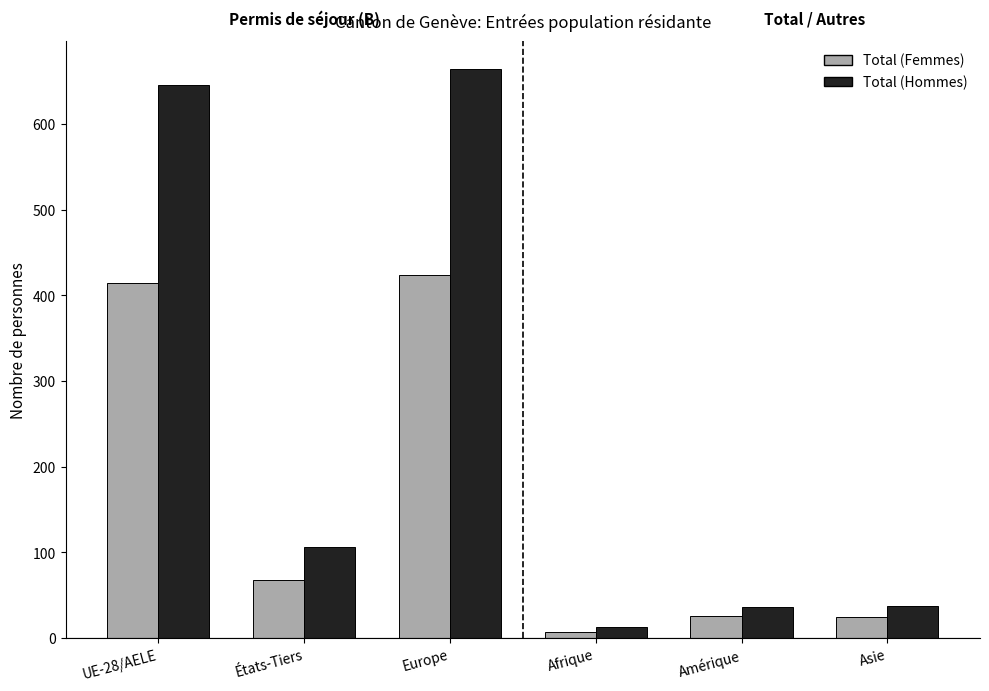

How many series are shown in this chart?

2